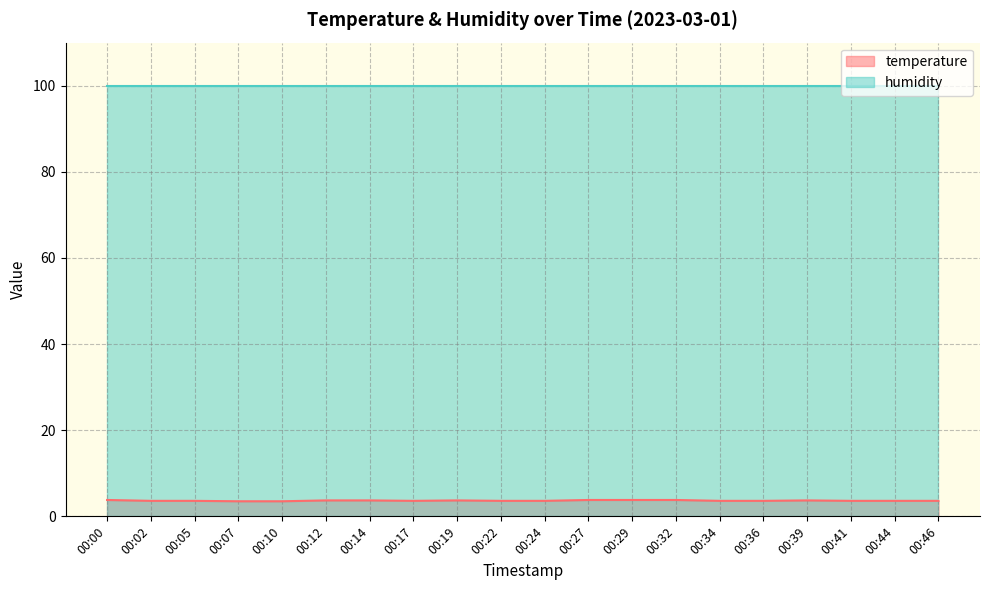

How many data points does each series have?

20